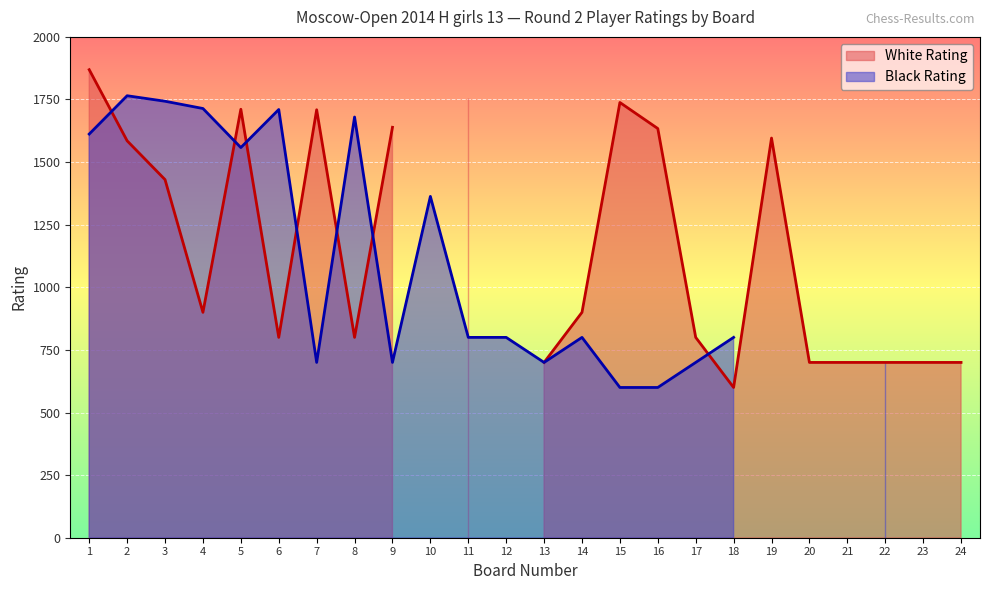

Reading left to right, transcribe all the data shown in this chart.

White Rating: 1=1869	2=1585	3=1430	4=900	5=1711	6=800	7=1709	8=800	9=1639	10=0	11=1757	12=0	13=700	14=900	15=1738	16=1634	17=800	18=600	19=1596	20=700	21=700	22=700	23=700	24=700
Black Rating: 1=1612	2=1765	3=1743	4=1714	5=1558	6=1710	7=700	8=1680	9=700	10=1363	11=800	12=800	13=700	14=800	15=600	16=600	17=700	18=800	19=0	20=0	21=0	22=700	23=0	24=0
Board: 1=1	2=2	3=3	4=4	5=5	6=6	7=7	8=8	9=9	10=10	11=11	12=12	13=13	14=14	15=15	16=16	17=17	18=18	19=19	20=20	21=21	22=22	23=23	24=24